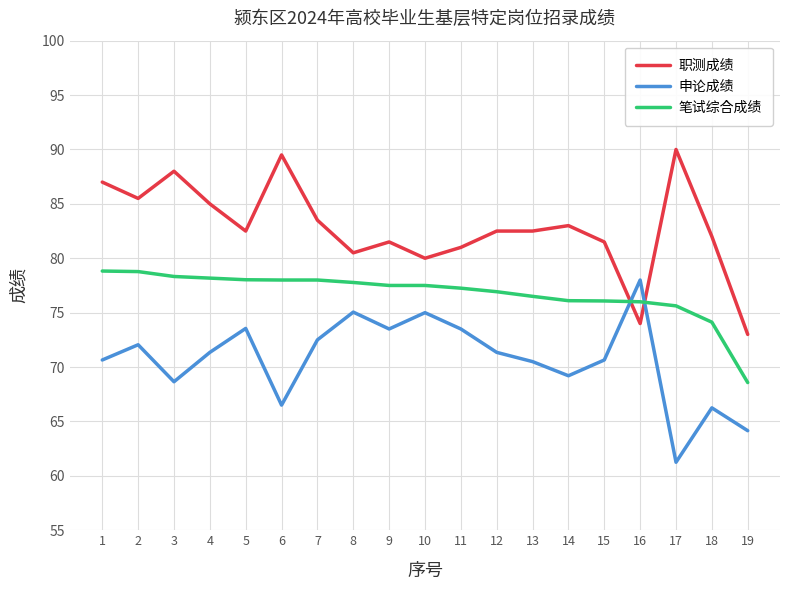

Rank the series at 1 from highest to lowest value.

职测成绩, 笔试综合成绩, 申论成绩